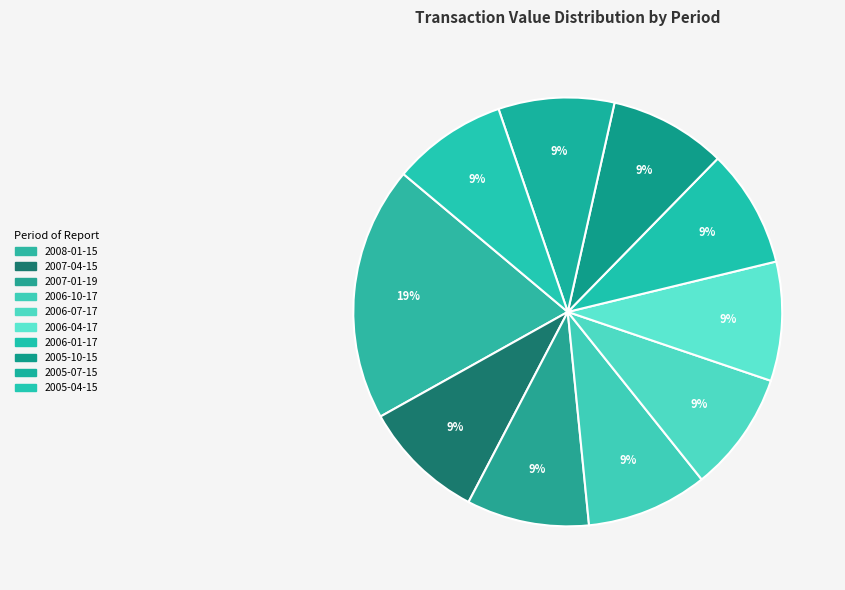

Is there any slice that represents more than half of the pie?

No